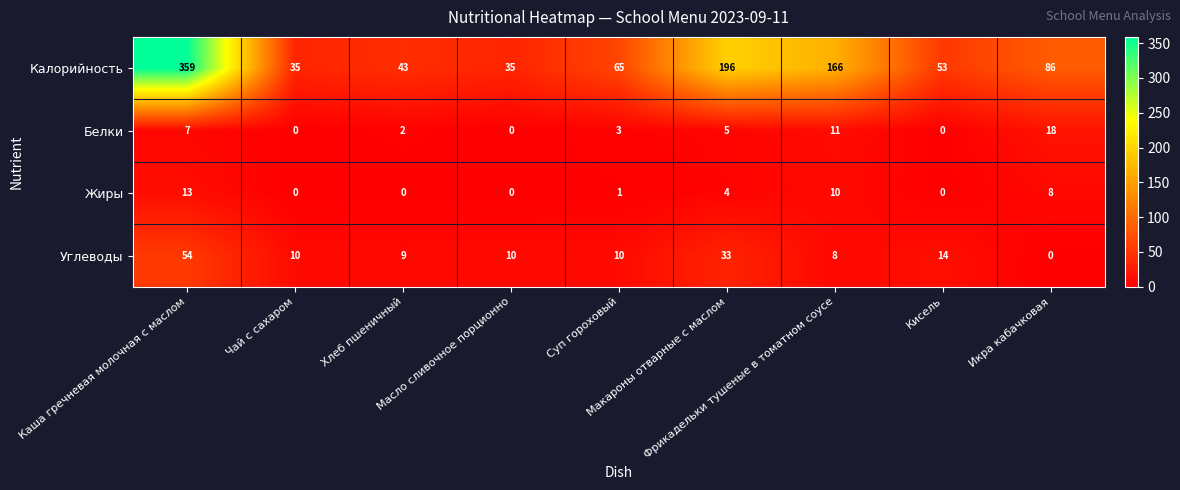

At how many categories does at least one series exceed 157?

3